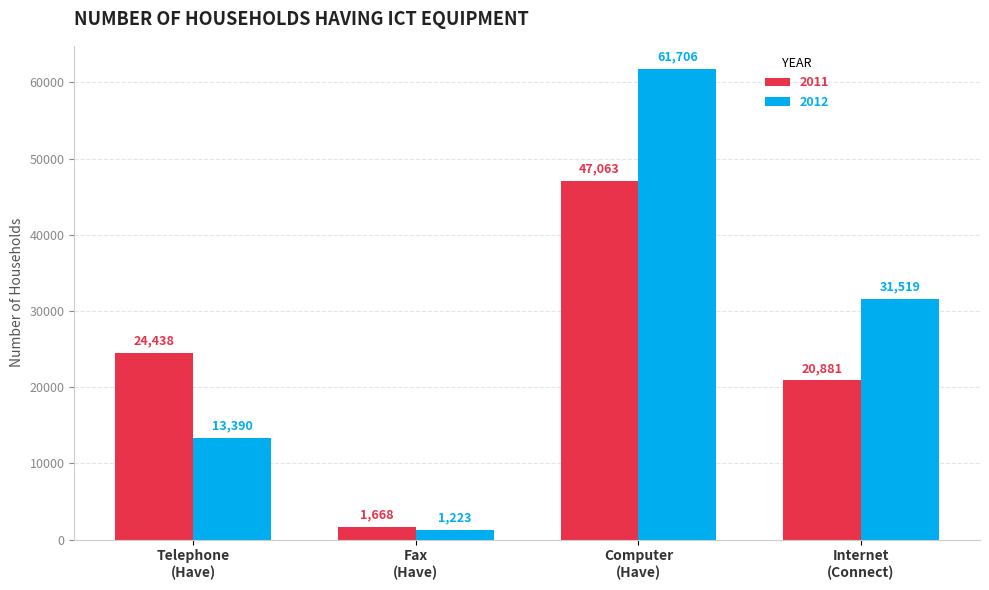

What is the label of the 4th bar from the left?

Internet
(Connect)